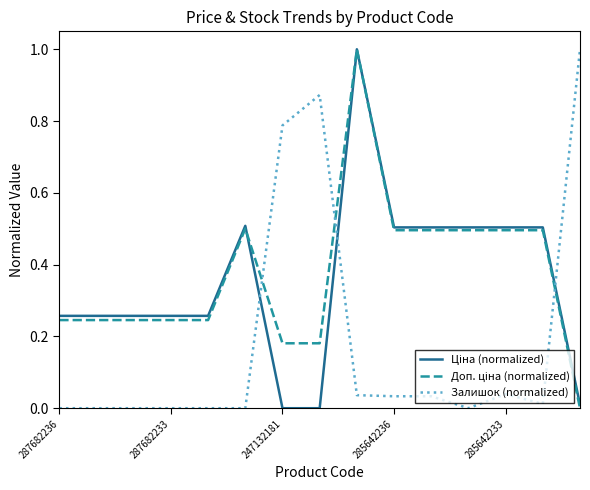

True or false: Ціна (normalized) has more than 2 points higher than both neighbors.

False